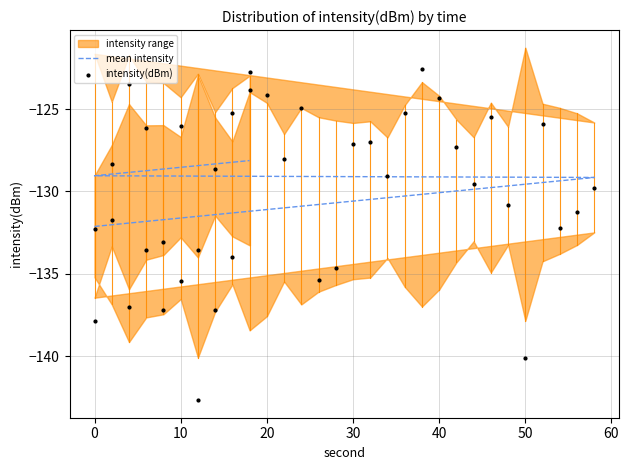

At how many categories does at least one series exceed -125?

7